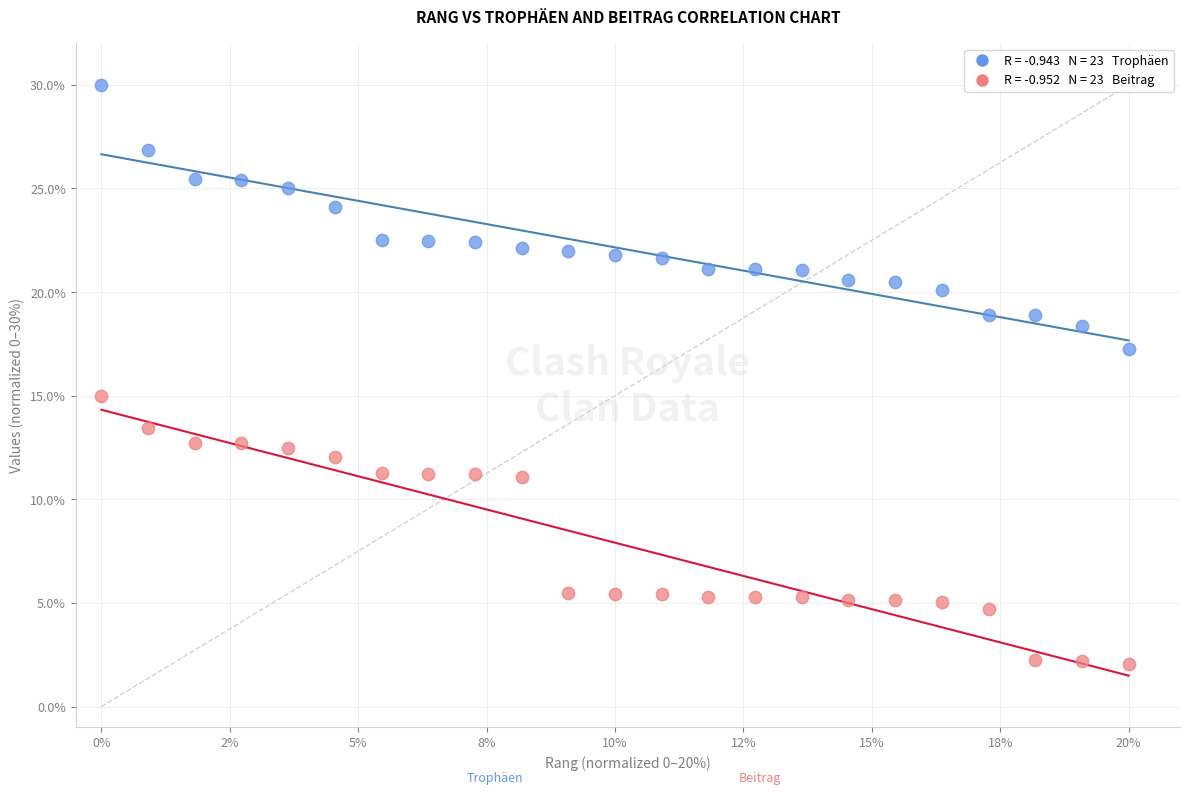

Across all data points, what is the range of X values (max minus min)?

20.0